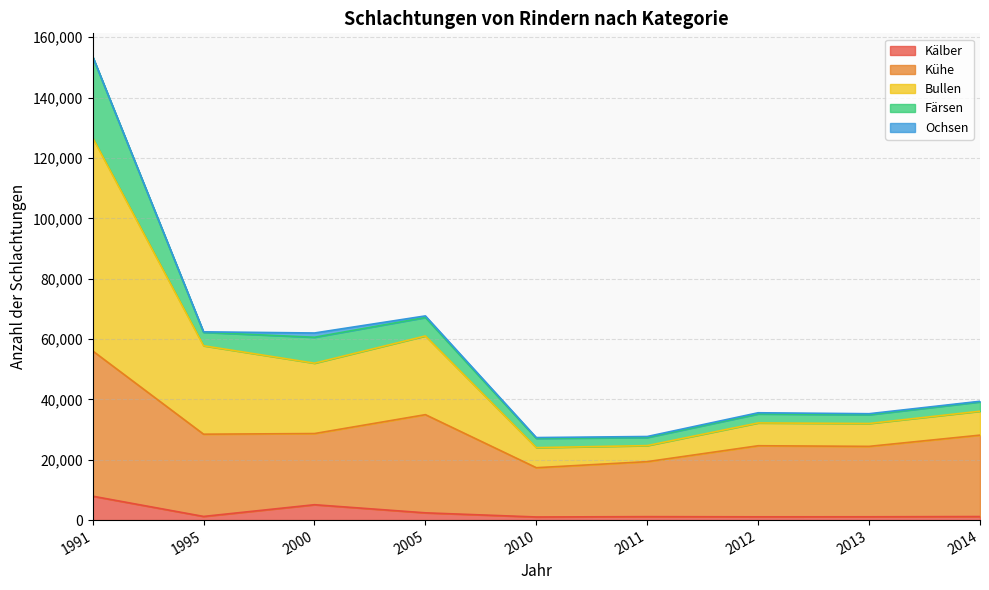

At how many categories does at least one series exceed 89057?

1